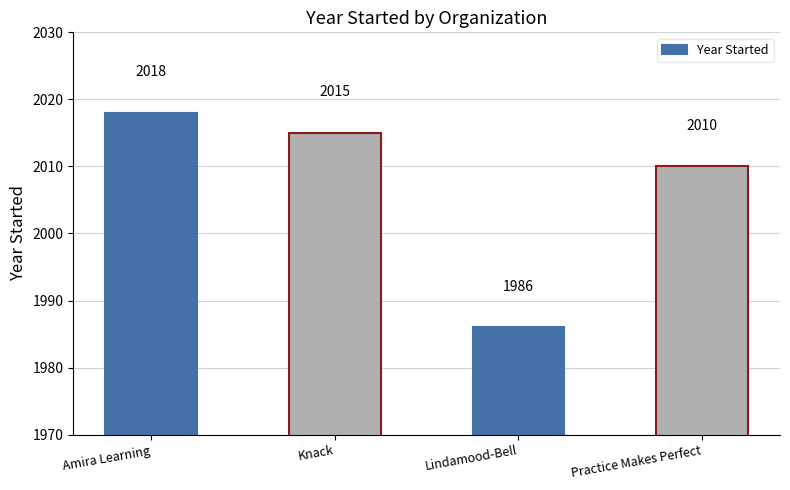

Reading left to right, what are all the values shown in this chart?

2018	2015	1986	2010